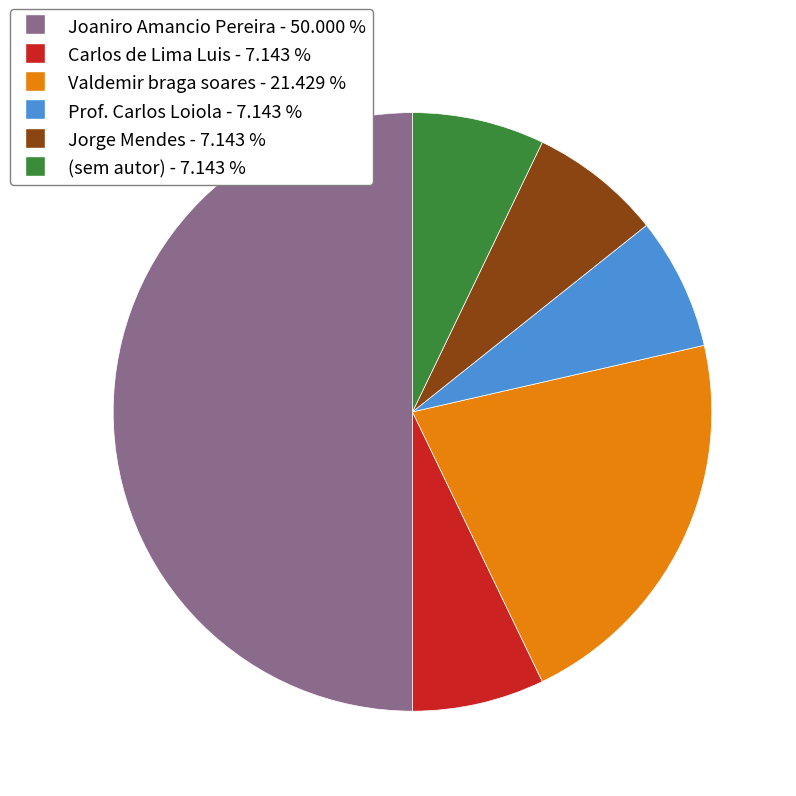

Approximately how many times larger is the value at Prof. Carlos Loiola compared to Valdemir braga soares?

0.3